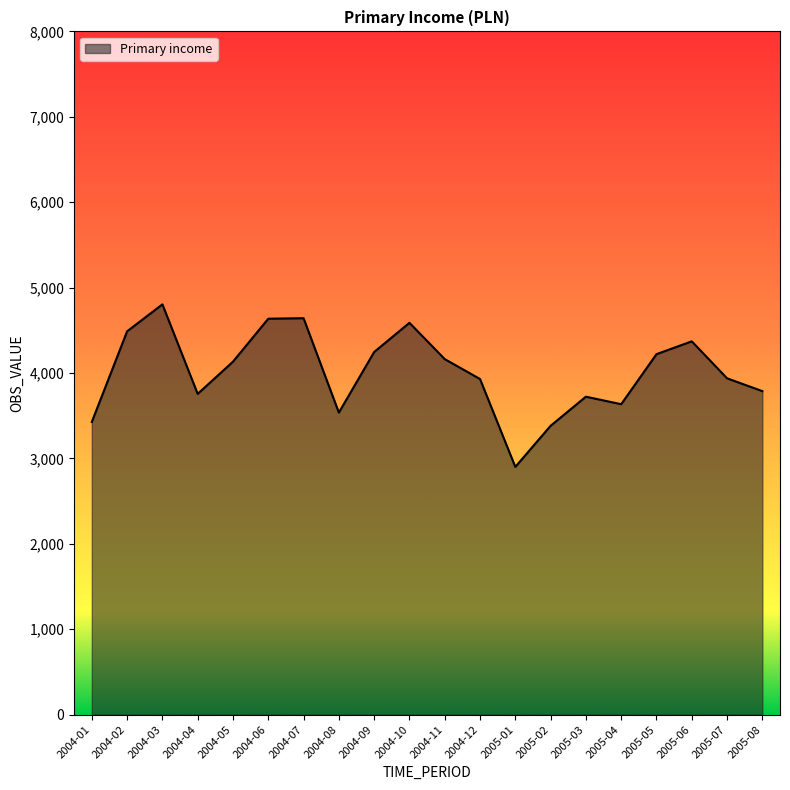

Which category has the highest value across all series?

2004-03